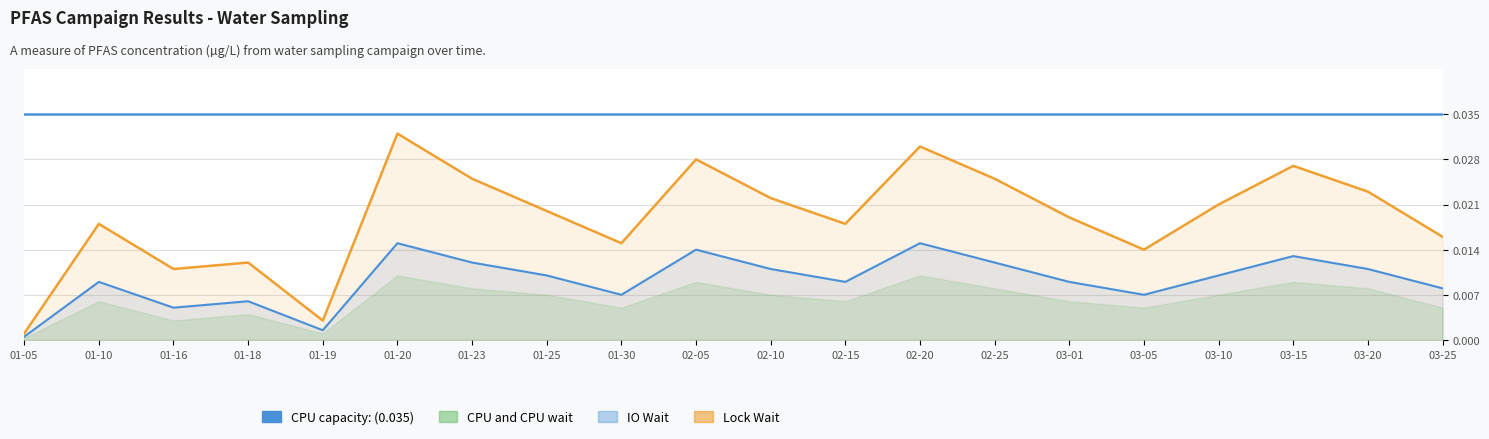

Between 01-25 and 03-01, which is larger?

01-25